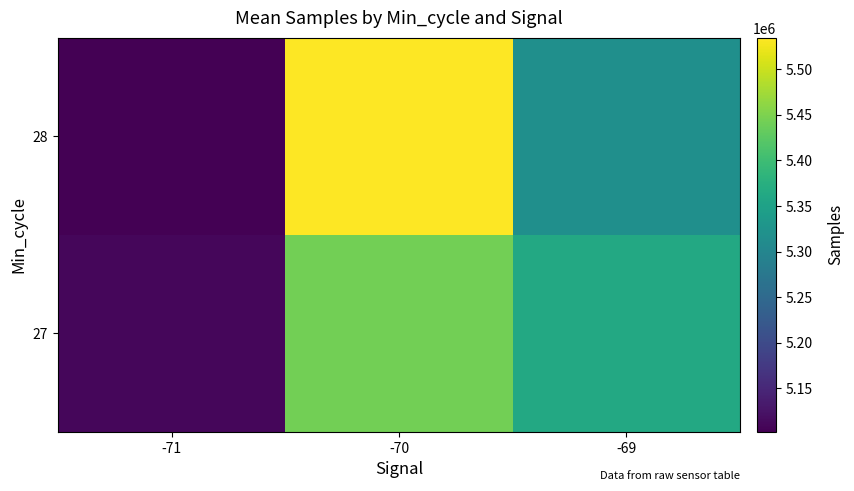

Rank the series by their maximum value, from highest to lowest.

28, 27